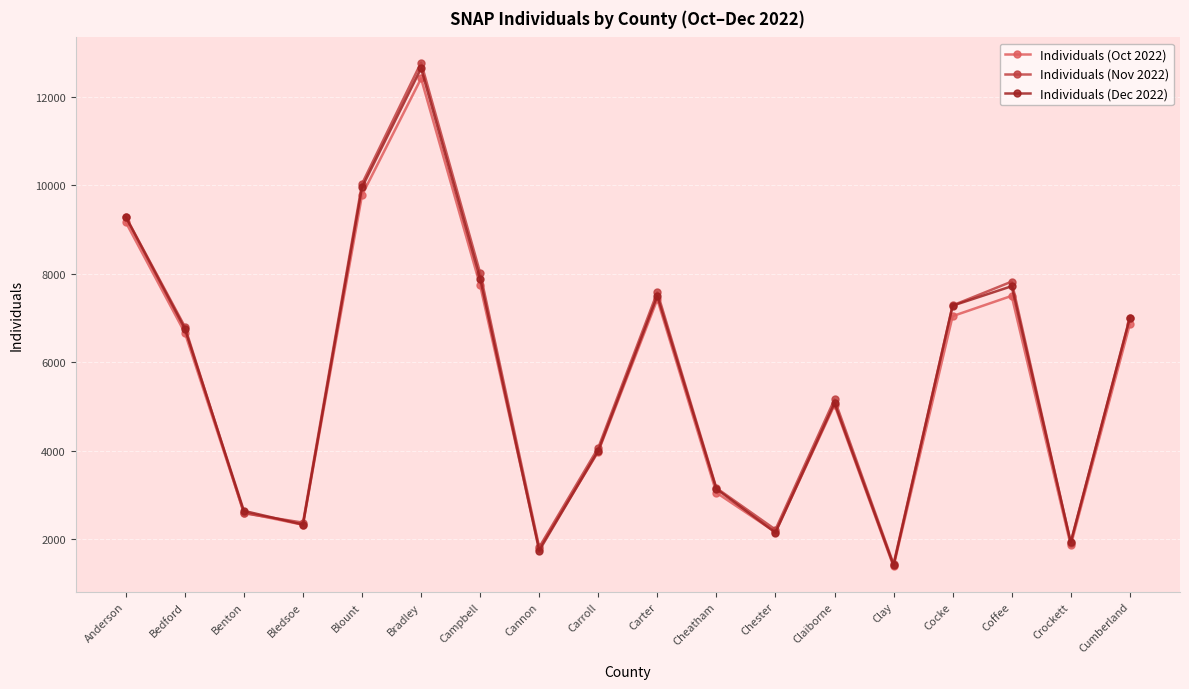

What is the maximum value shown in the chart?

12773